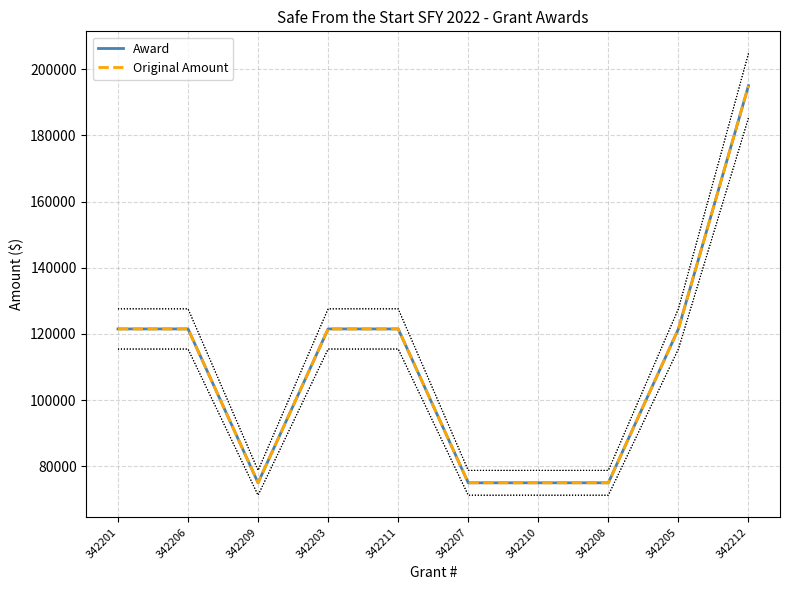

List the series in order of their peak value, lowest first.

Award, Original Amount